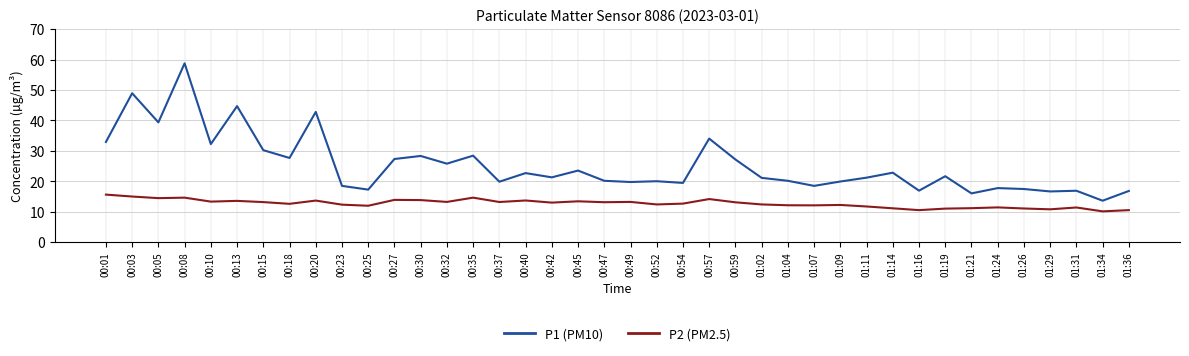

Is it true that P2 (PM2.5) equals 12.4 at 01:02?

True